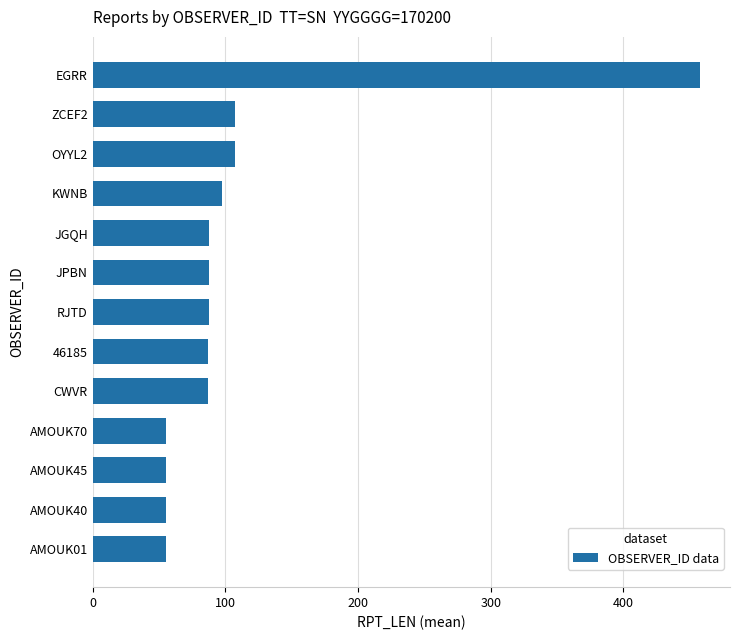

Approximately how many times larger is the value at KWNB compared to OYYL2?

0.9